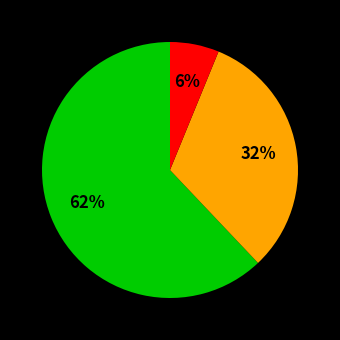

Is there a majority slice in this chart?

Yes